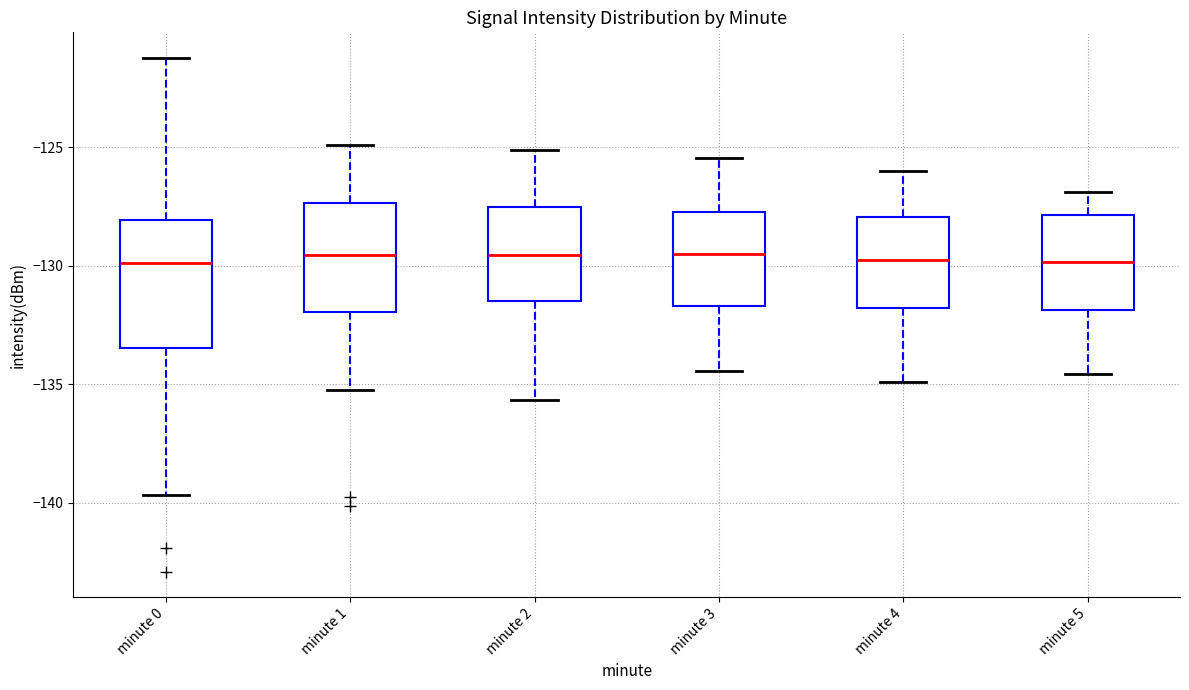

Comparing the boxes themselves (not the whiskers), which one is the tallest?

minute 0